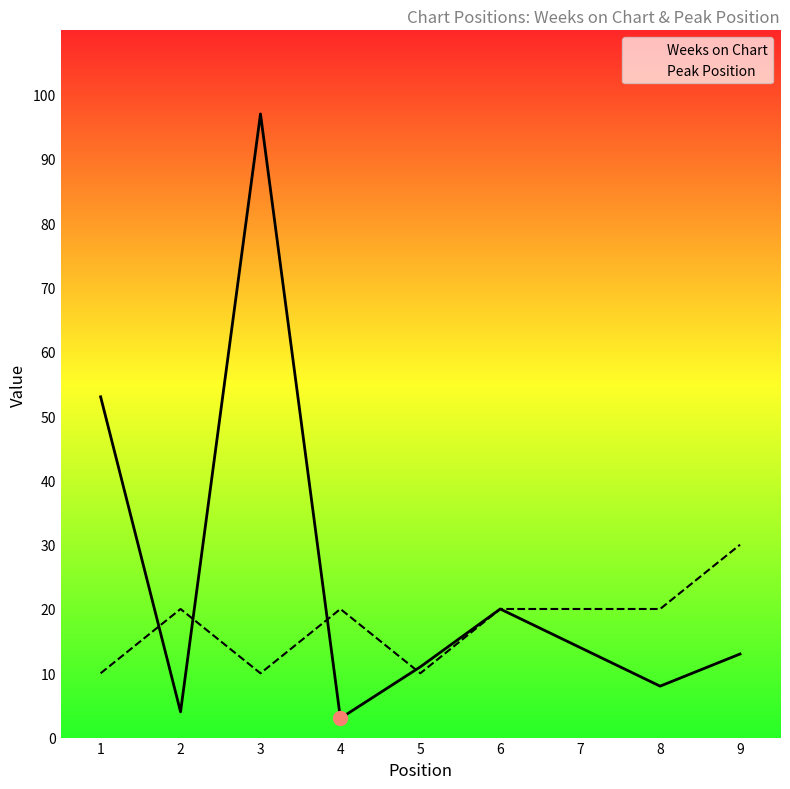

Does the chart display data point markers on the line(s)?

No